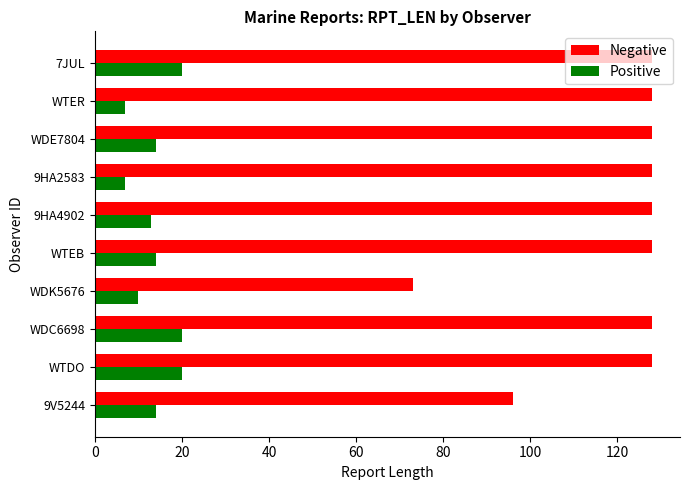

How many data points does each series have?

10